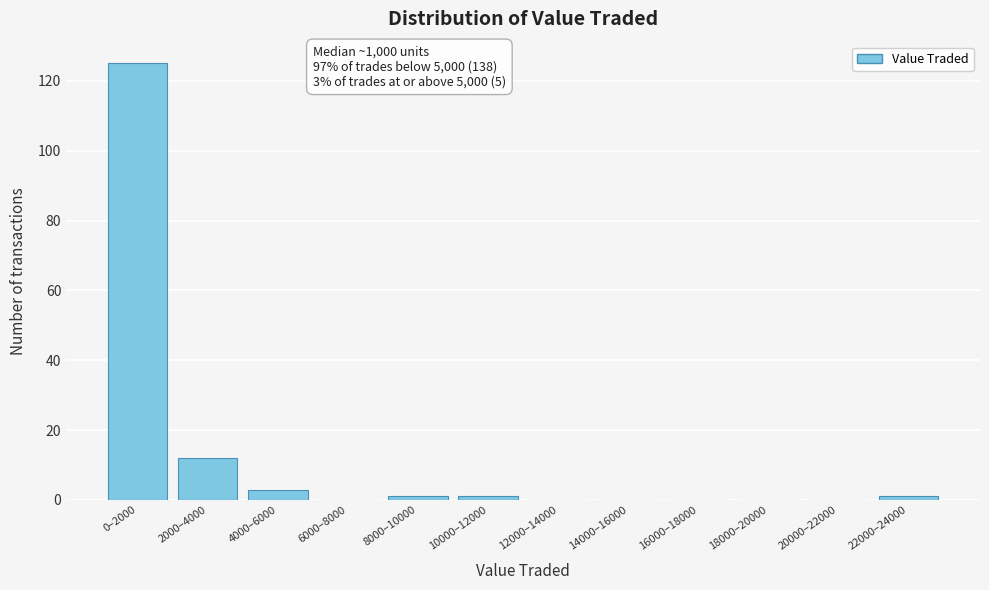

Reading left to right, what are all the values shown in this chart?

0–2000=125	2000–4000=12	4000–6000=3	6000–8000=0	8000–10000=1	10000–12000=1	12000–14000=0	14000–16000=0	16000–18000=0	18000–20000=0	20000–22000=0	22000–24000=1